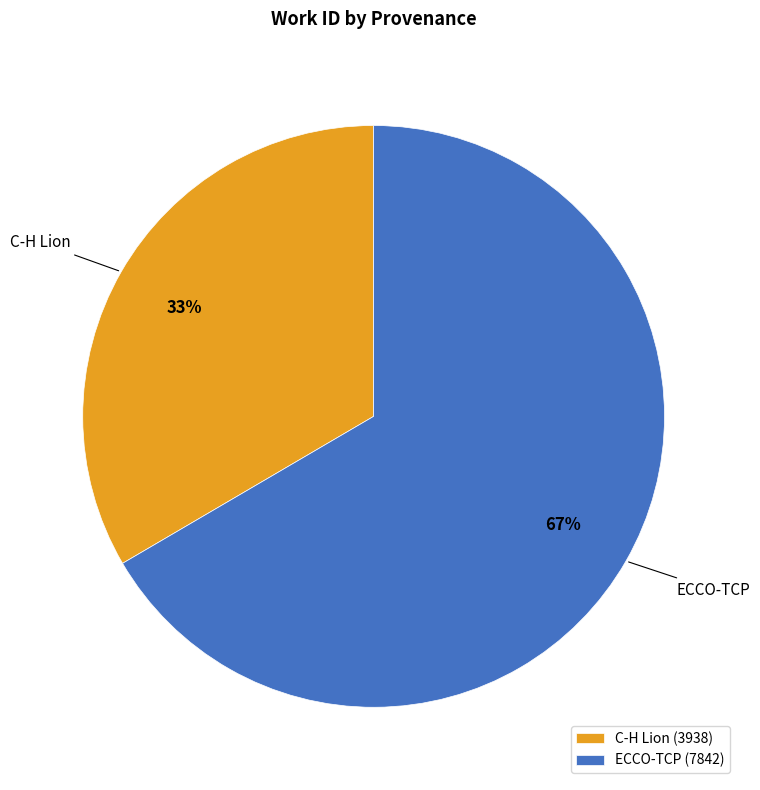

The C-H Lion slice represents 33% of the pie. True or false?

True